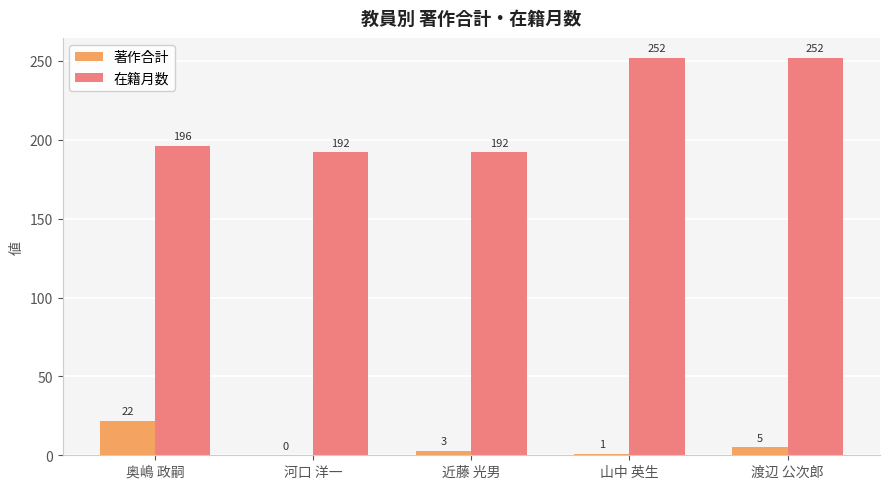

What is the sum of the 著作合計 values at 河口 洋一 and 渡辺 公次郎?

5